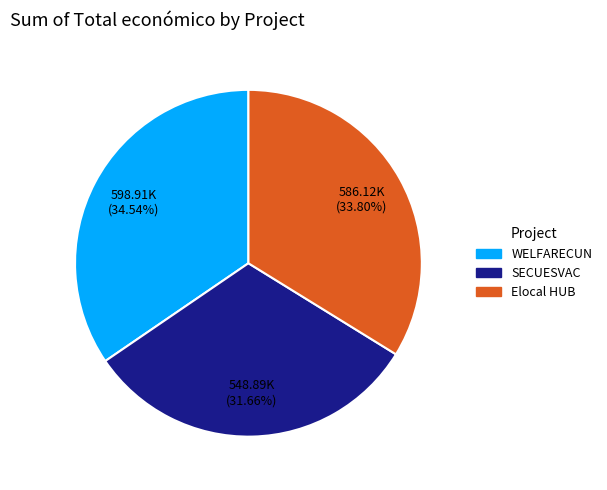

What percentage do WELFARECUN and Elocal HUB together represent?

68.3%